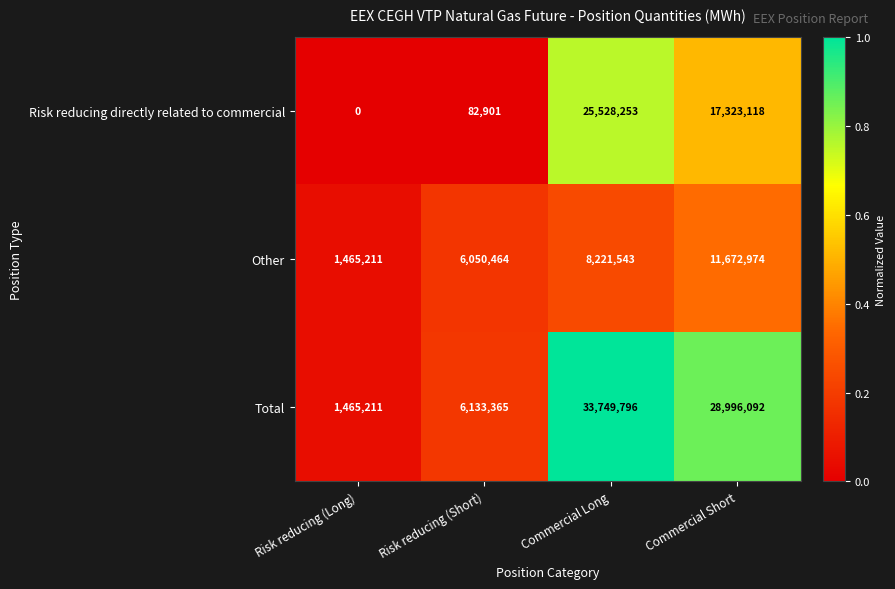

Which series has the widest spread of values?

Total